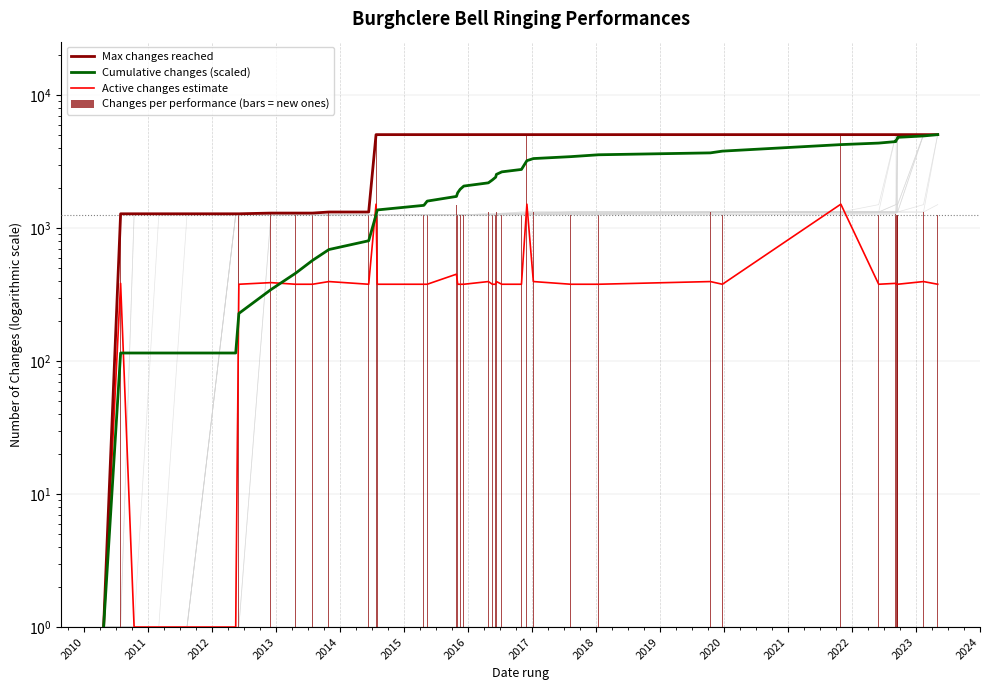

Is the value of Max changes reached at 39 greater than the value of Active changes estimate at 2019?

Yes